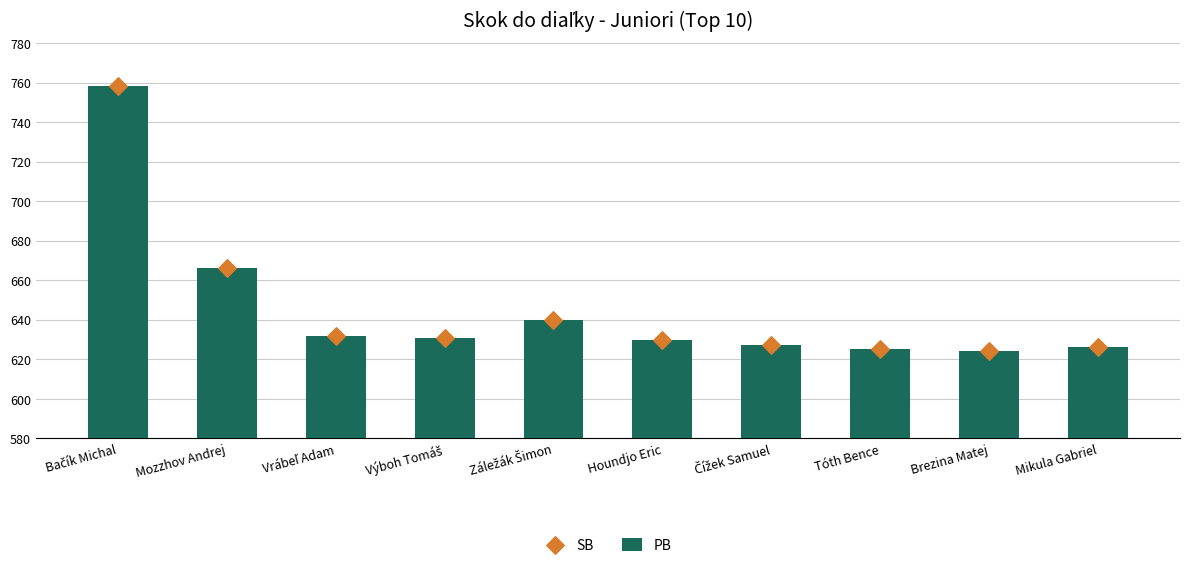

Which series has the largest Y range (max minus min)?

PB